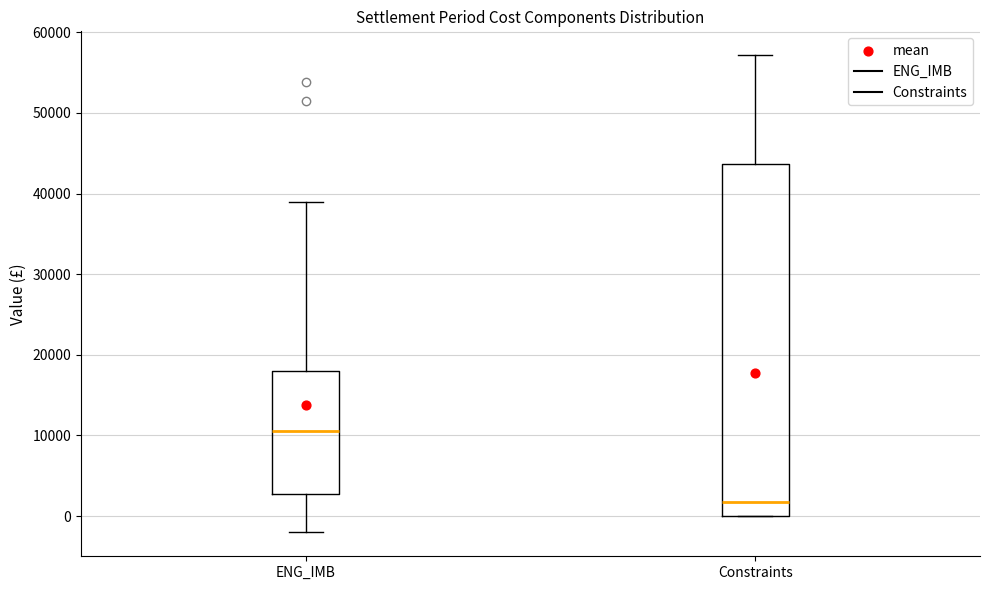

Reading left to right, read every box against the y-axis: the position of its median line, the range the box covers, and the ends of its whiskers. The values are not printed on the chart, so give them approximately, as read against the axis.

ENG_IMB: median 11000, box 3000 to 18000, whiskers -2000 to 39000
Constraints: median 2000, box 0 to 44000, whiskers 0 to 57000